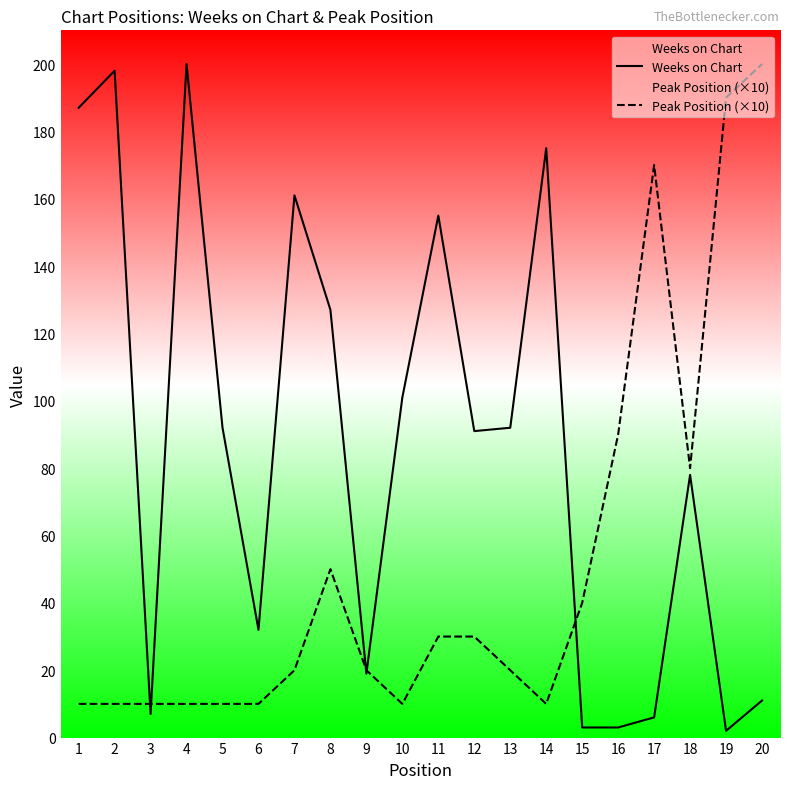

At which category is the sum across all series the highest?

20